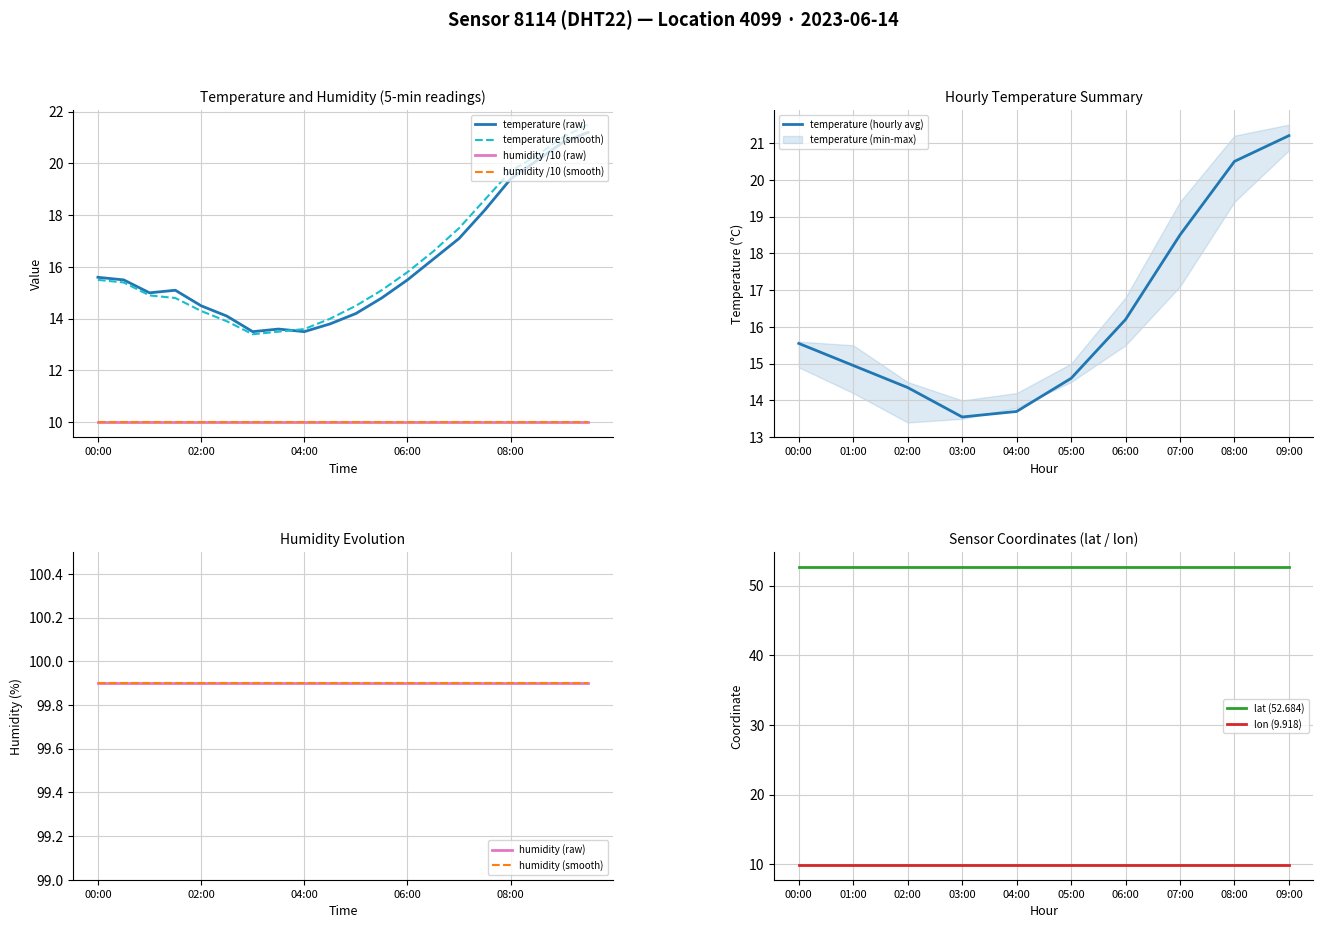

List the series in order of their overall mean, highest first.

temperature_smooth, temperature